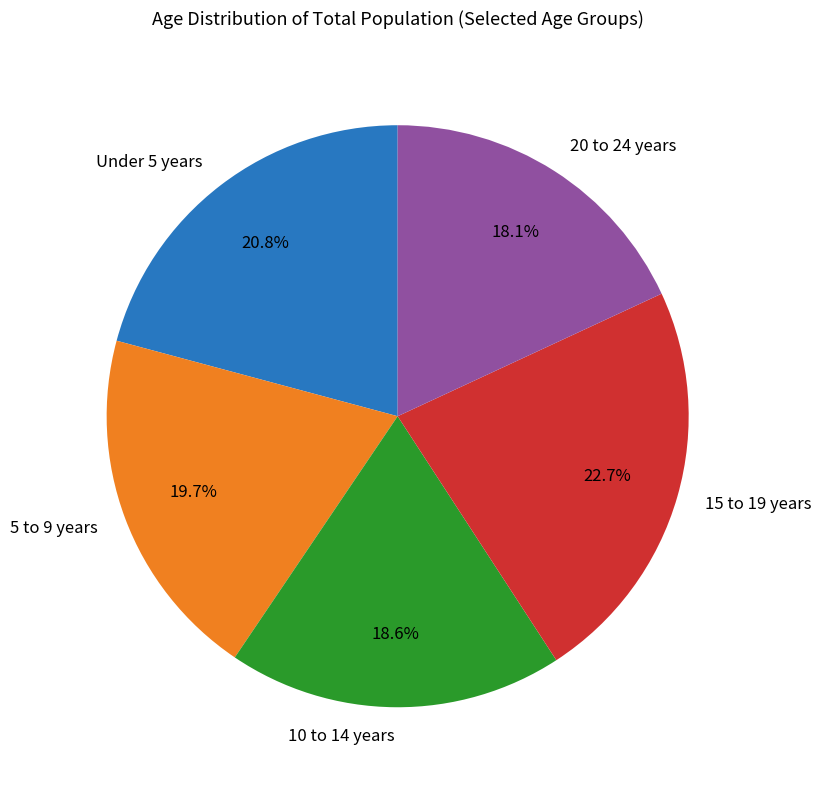

To the nearest percent, what percentage of the pie is 20 to 24 years?

18%